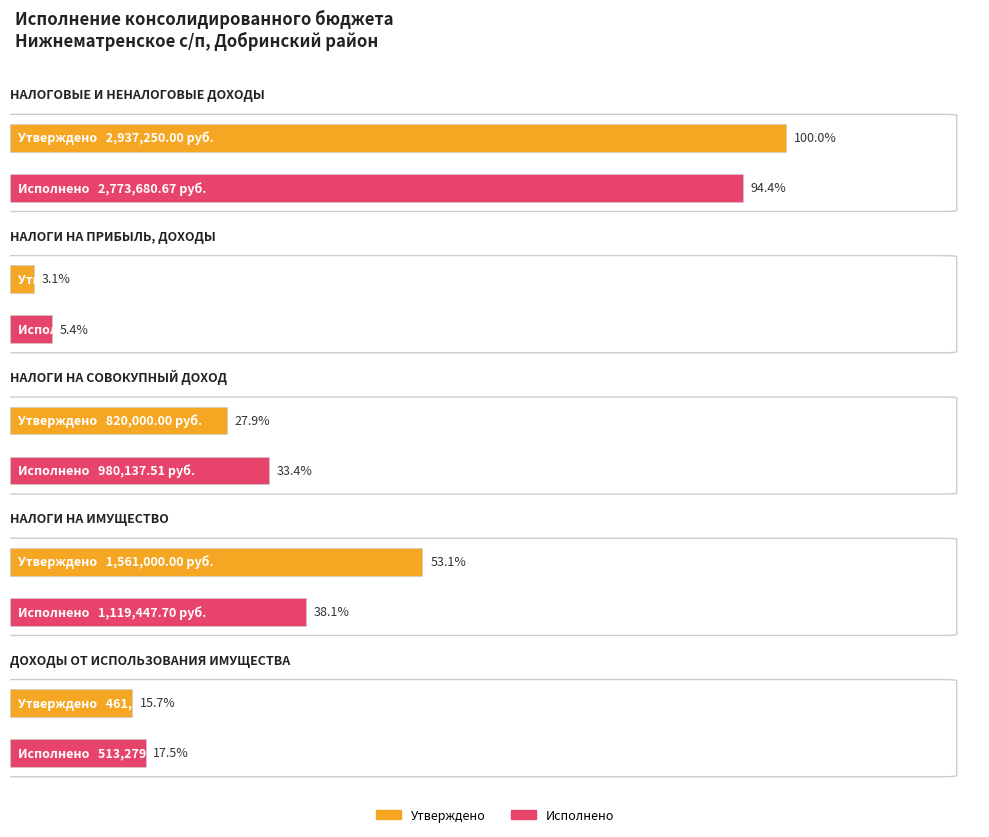

Rank the series by their maximum value, from highest to lowest.

Утверждено, Исполнено